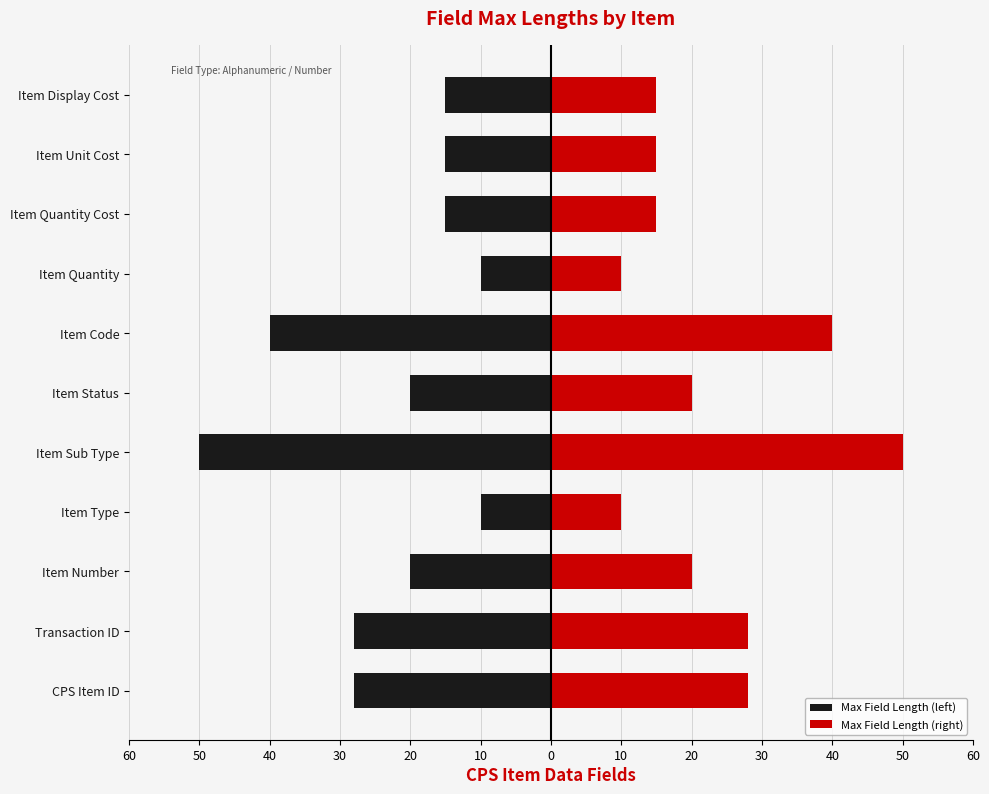

True or false: Max Field Length (left) has a value of -5 at Item Quantity Cost.

False